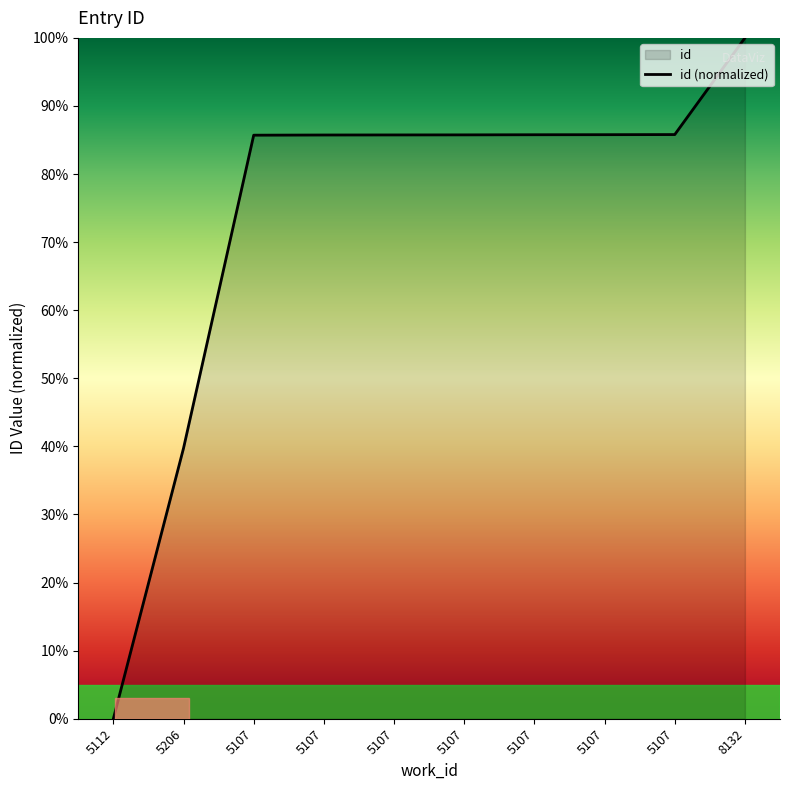

True or false: there are more than 1 points higher than both neighbors.

False